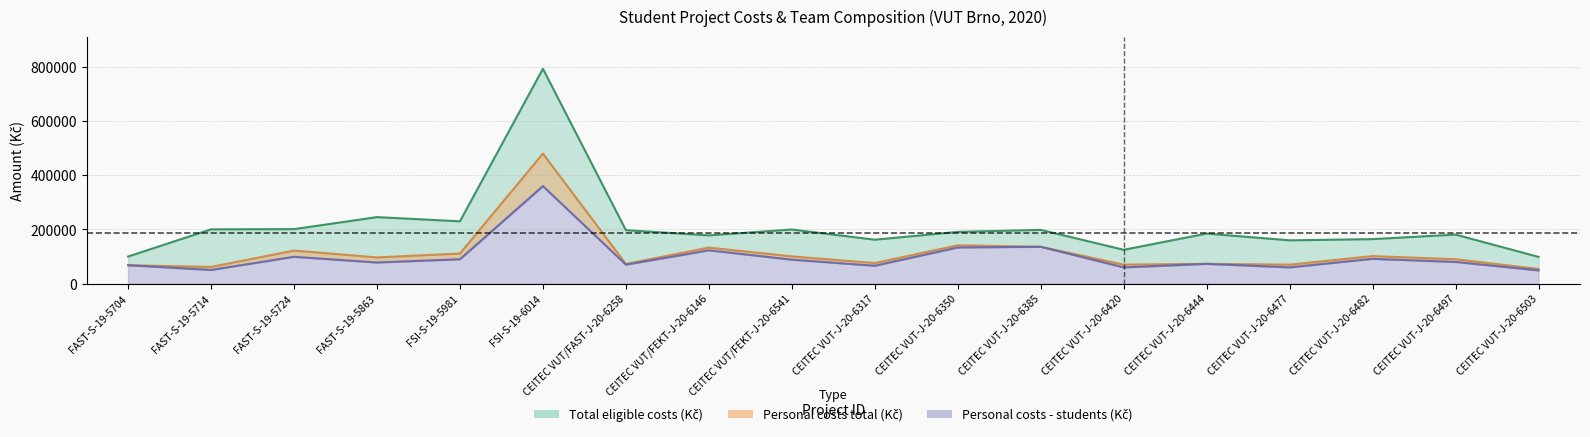

What is the difference between the highest and lowest values at FSI-S-19-6014?

433273